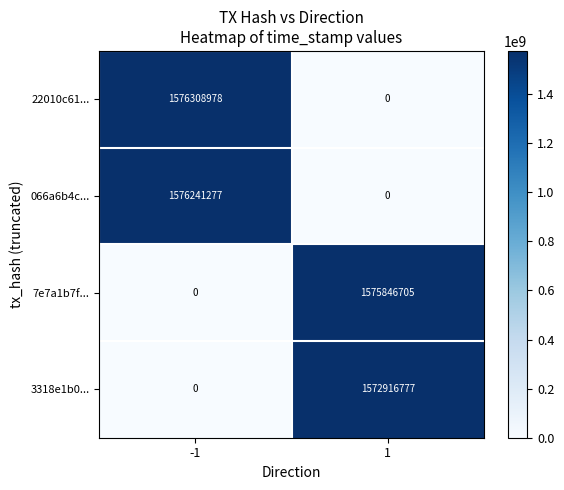

The 3318e1b0... series shows -856915348 at -1. True or false?

False